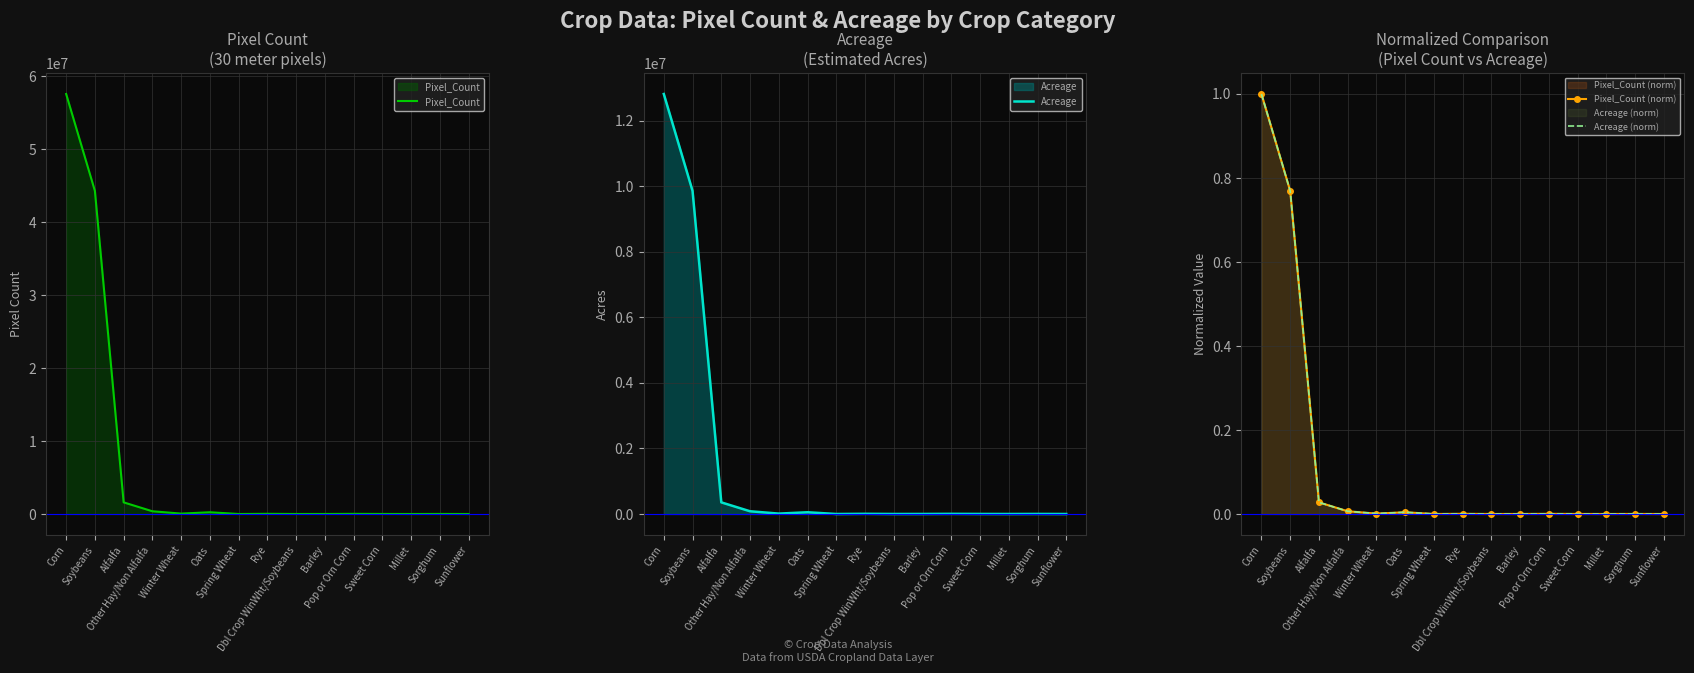

What is the total value across all series at Alfalfa?

1950159.8